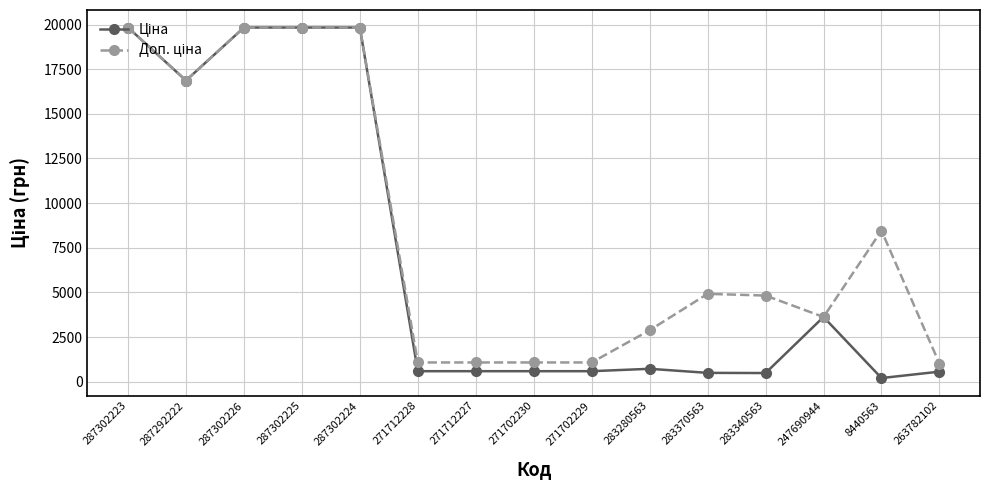

What is the total value across all series at 283370563?

5409.1